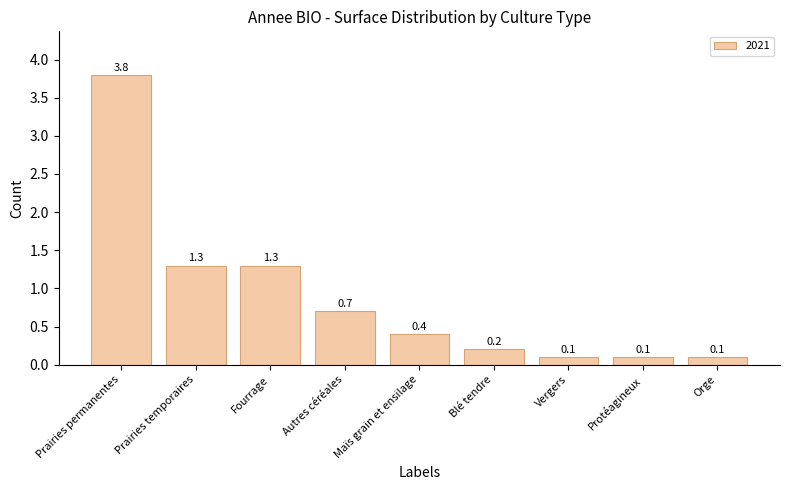

What is the sum of the values at Orge and Prairies temporaires?

1.4